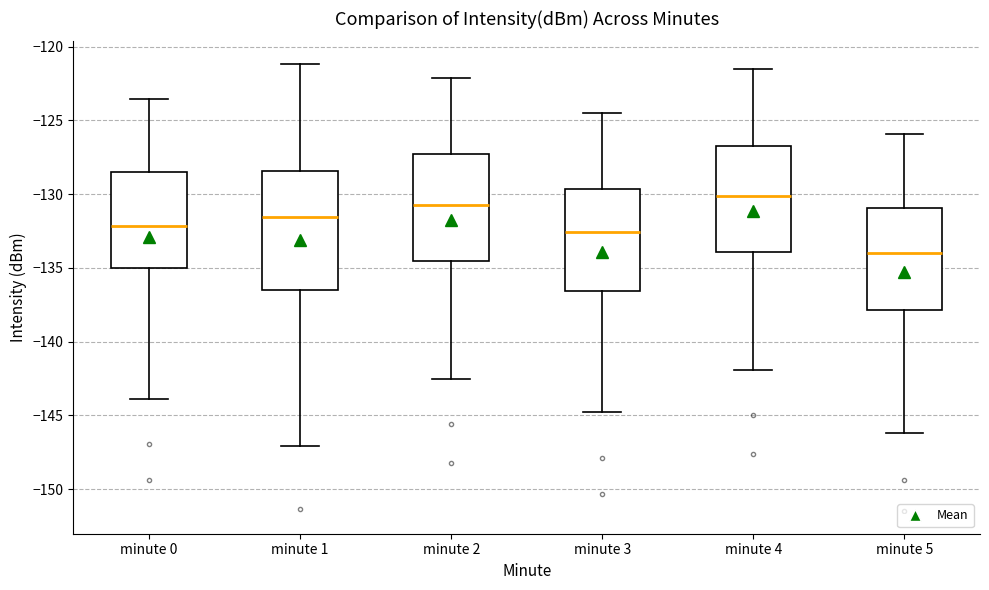

Which box has the highest median line?

minute 4